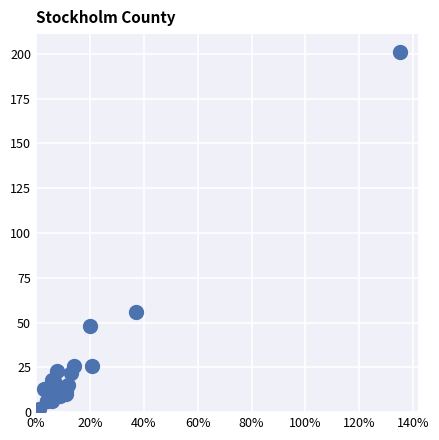

What Y value in the scatter plot is closest to 101?

56